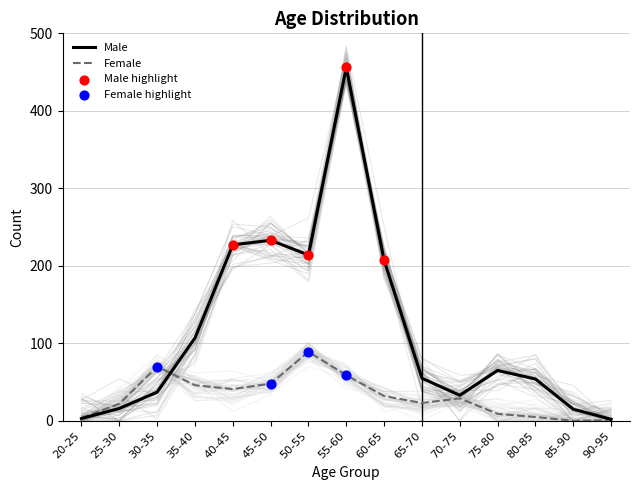

Which series has the largest Y range (max minus min)?

Male